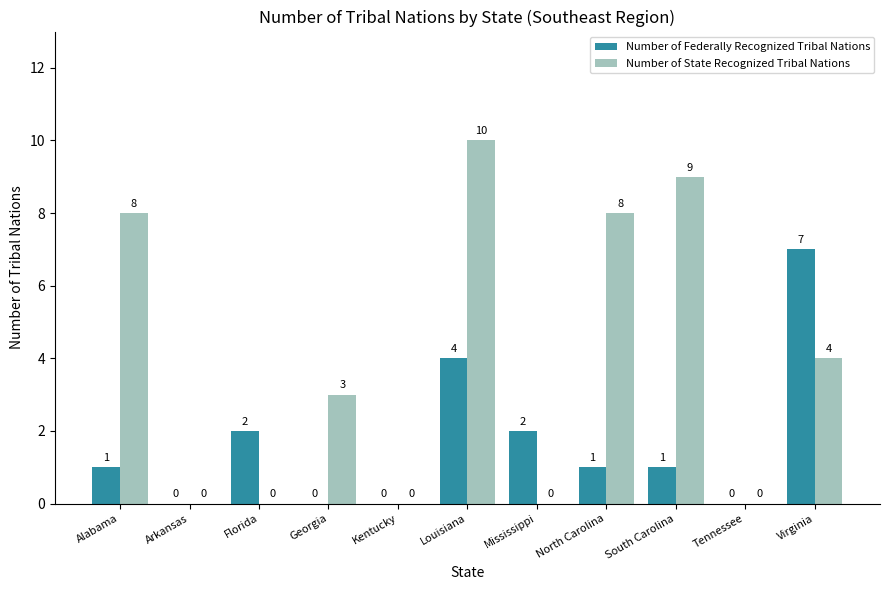

Reading left to right, list all the values displayed in this chart.

Number of Federally Recognized Tribal Nations: Alabama=1	Arkansas=0	Florida=2	Georgia=0	Kentucky=0	Louisiana=4	Mississippi=2	North Carolina=1	South Carolina=1	Tennessee=0	Virginia=7
Number of State Recognized Tribal Nations: Alabama=8	Arkansas=0	Florida=0	Georgia=3	Kentucky=0	Louisiana=10	Mississippi=0	North Carolina=8	South Carolina=9	Tennessee=0	Virginia=4